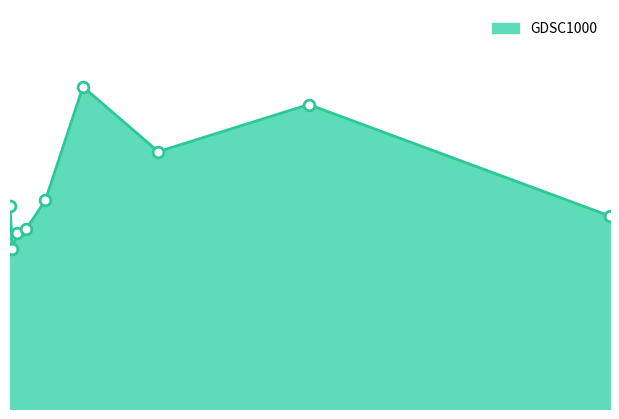

Is this an area chart (filled region under the line)?

Yes